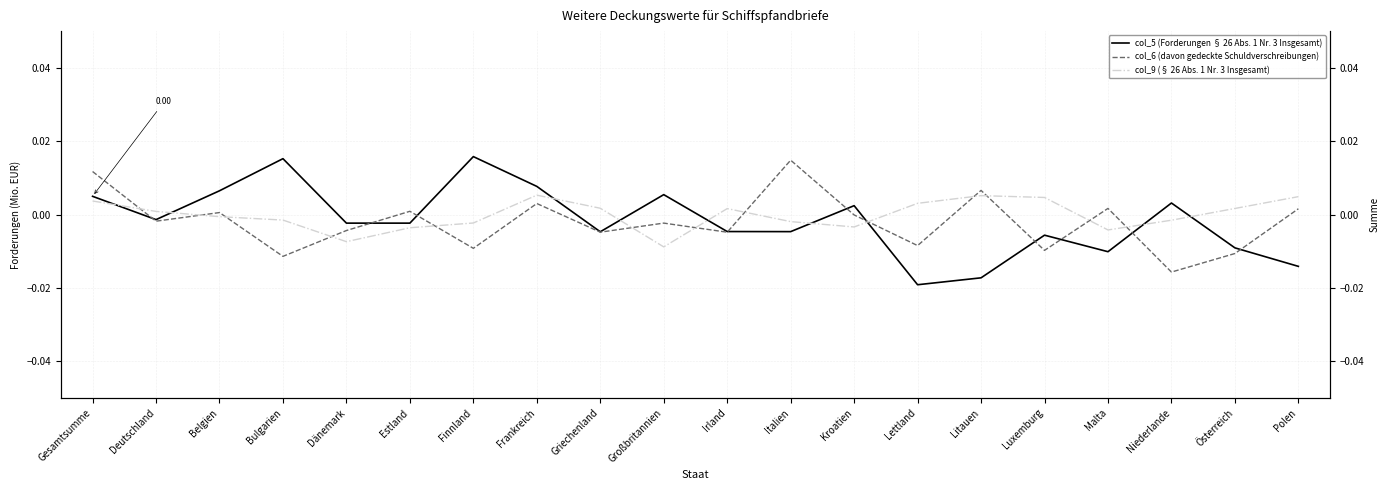

Count the number of data series in this chart.

3